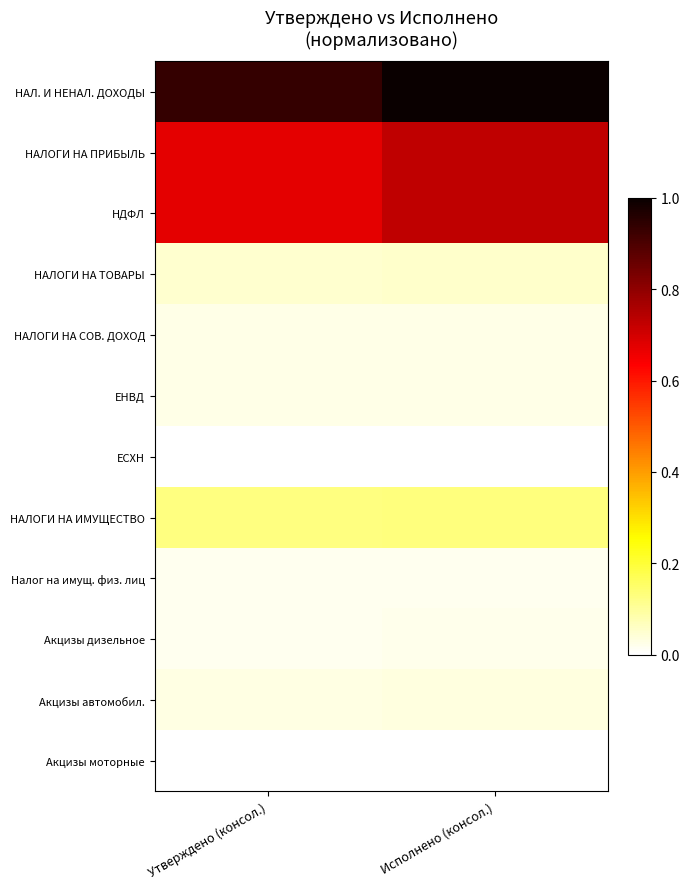

Count the number of data series in this chart.

12